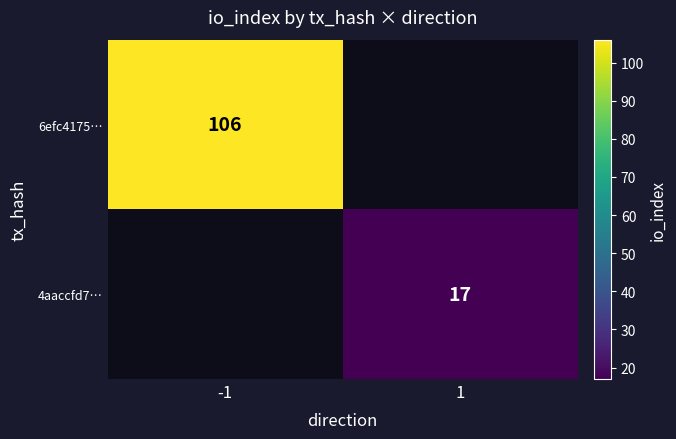

True or false: 4aaccfd7… has a value of 17 at 1.

True